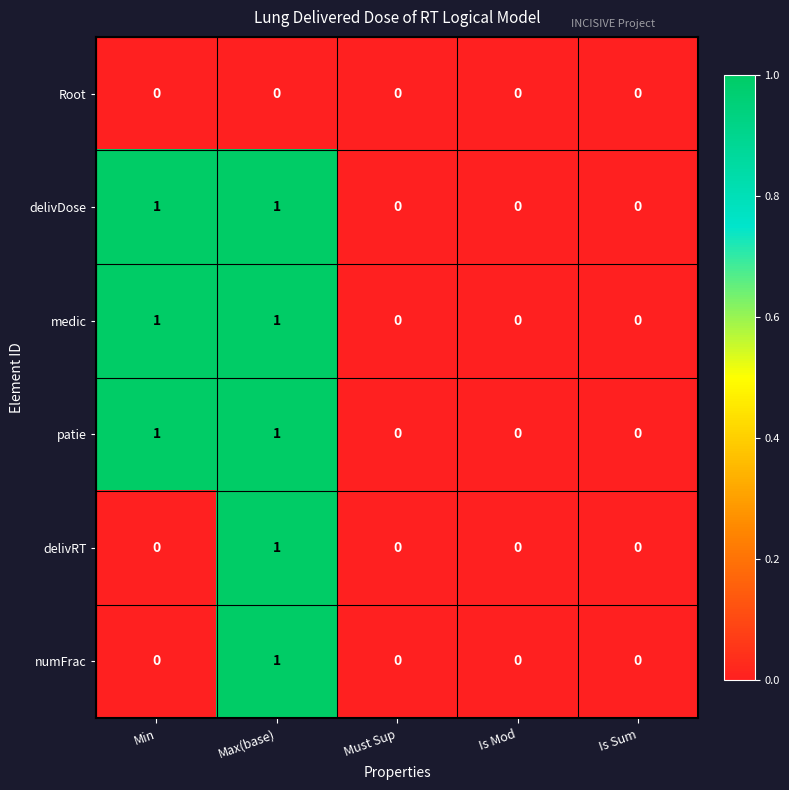

True or false: delivDose has a value of 2 at Min.

False